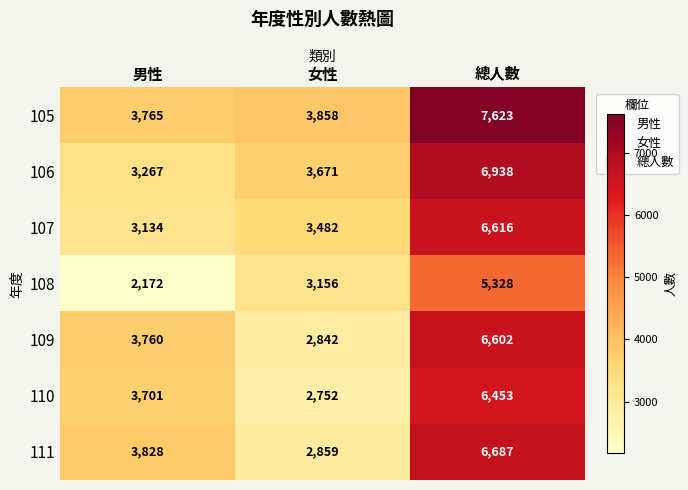

Which series has the largest range (max minus min)?

105